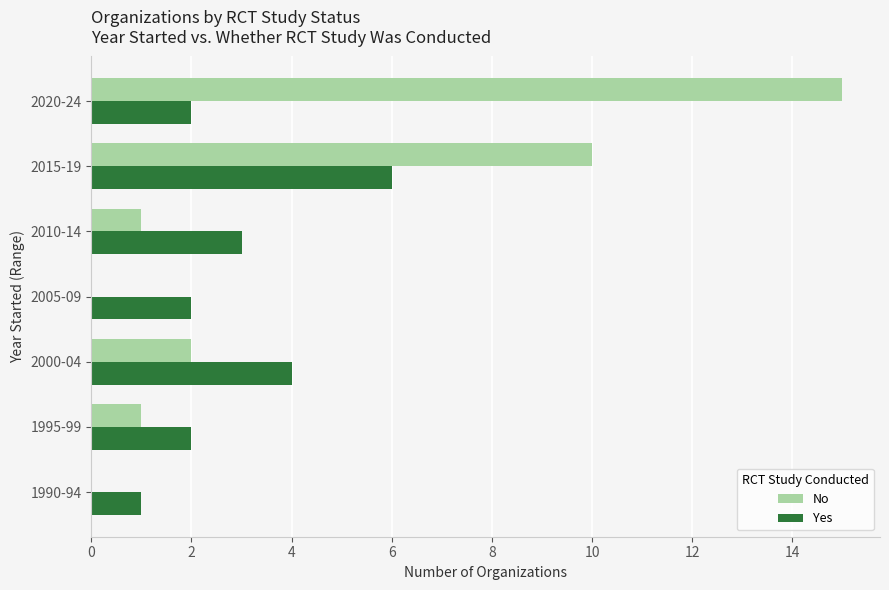

At which category is the sum across all series the highest?

2020-24